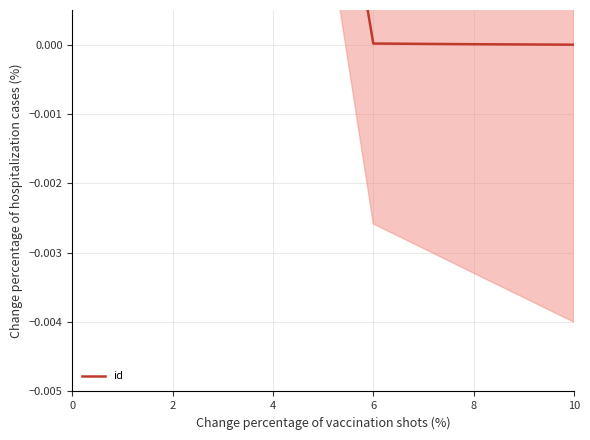

Rank the categories by value from highest to lowest.

2, 0, 4, 6, 8, 10